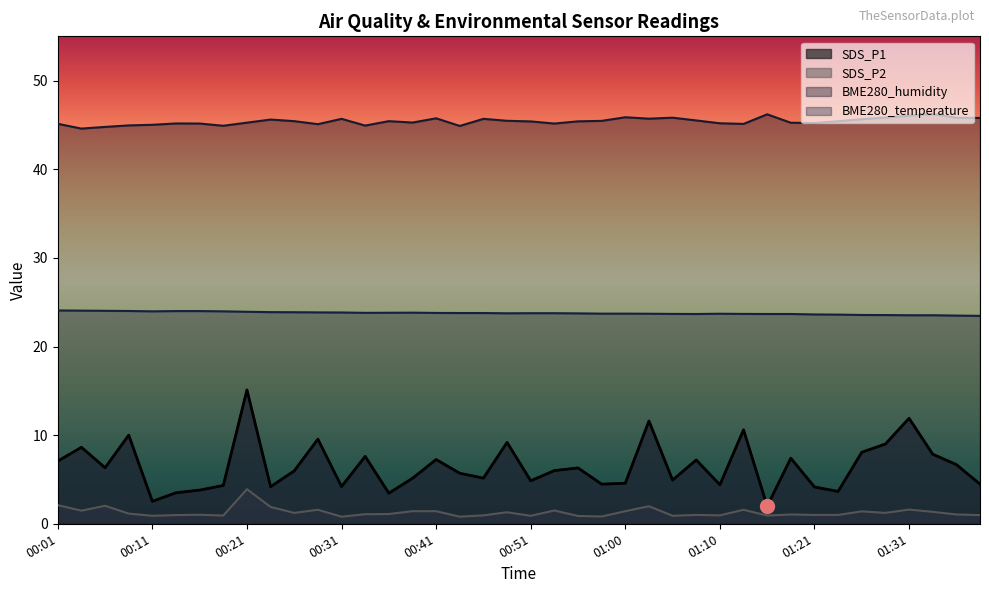

How many lines are shown in the chart?

4